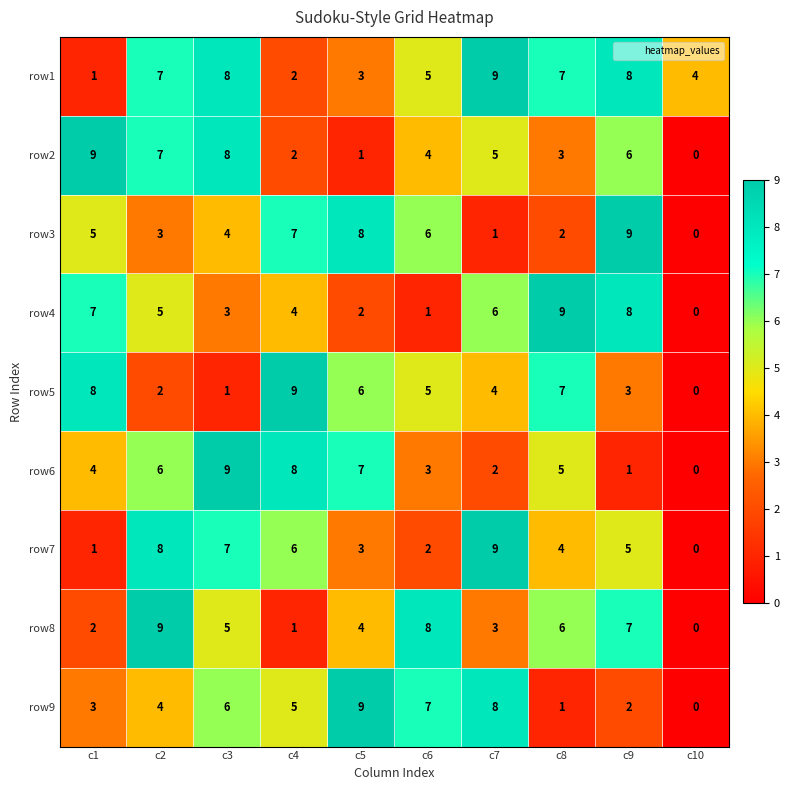

Count the number of data series in this chart.

9